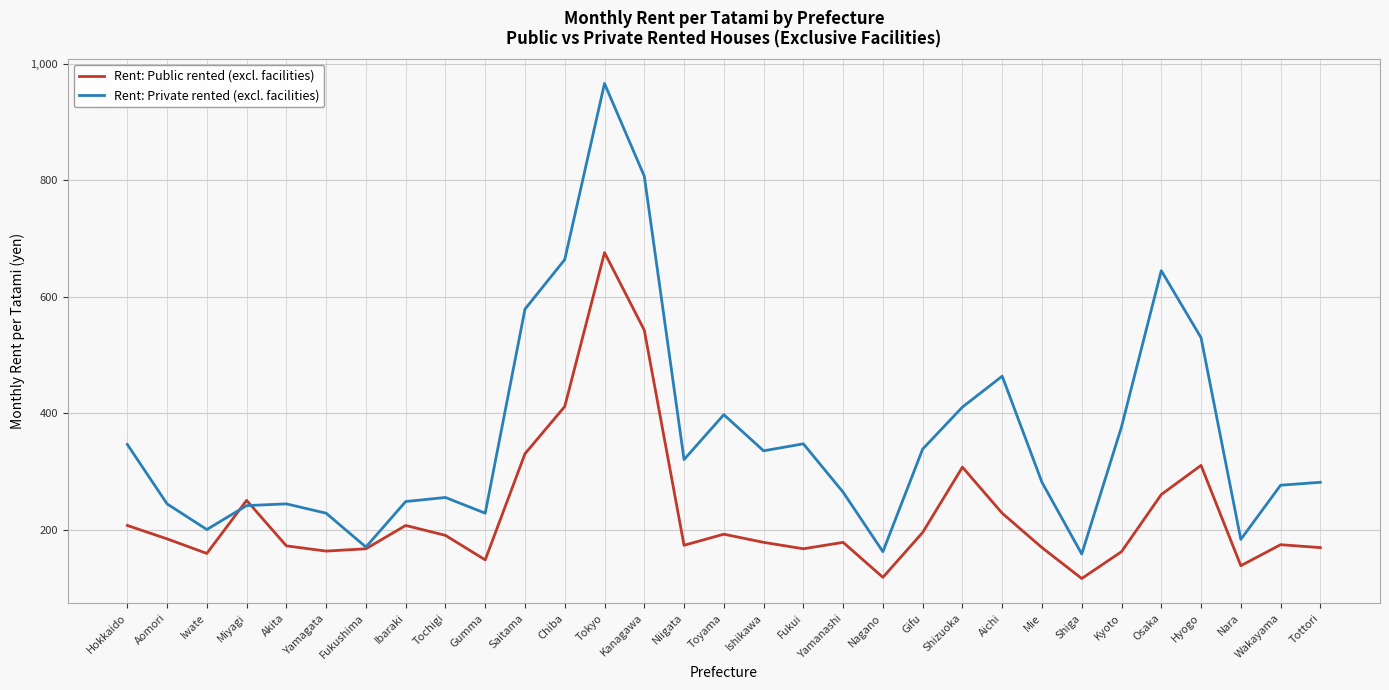

Which category has the highest value across all series?

Tokyo